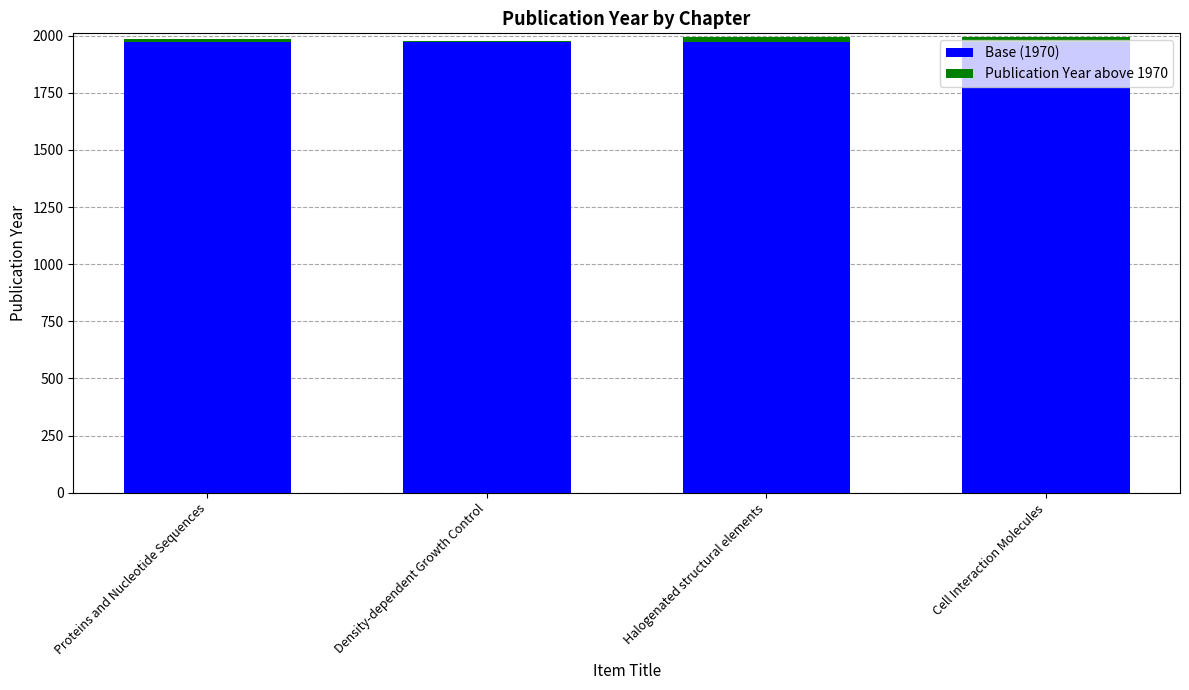

True or false: Base (1970) has a value of 1970 at Cell Interaction Molecules.

True